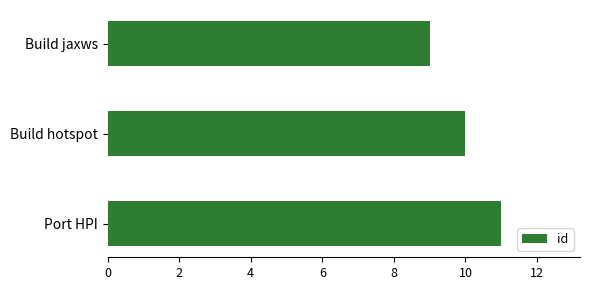

Rank the categories by value from highest to lowest.

Port HPI, Build hotspot, Build jaxws